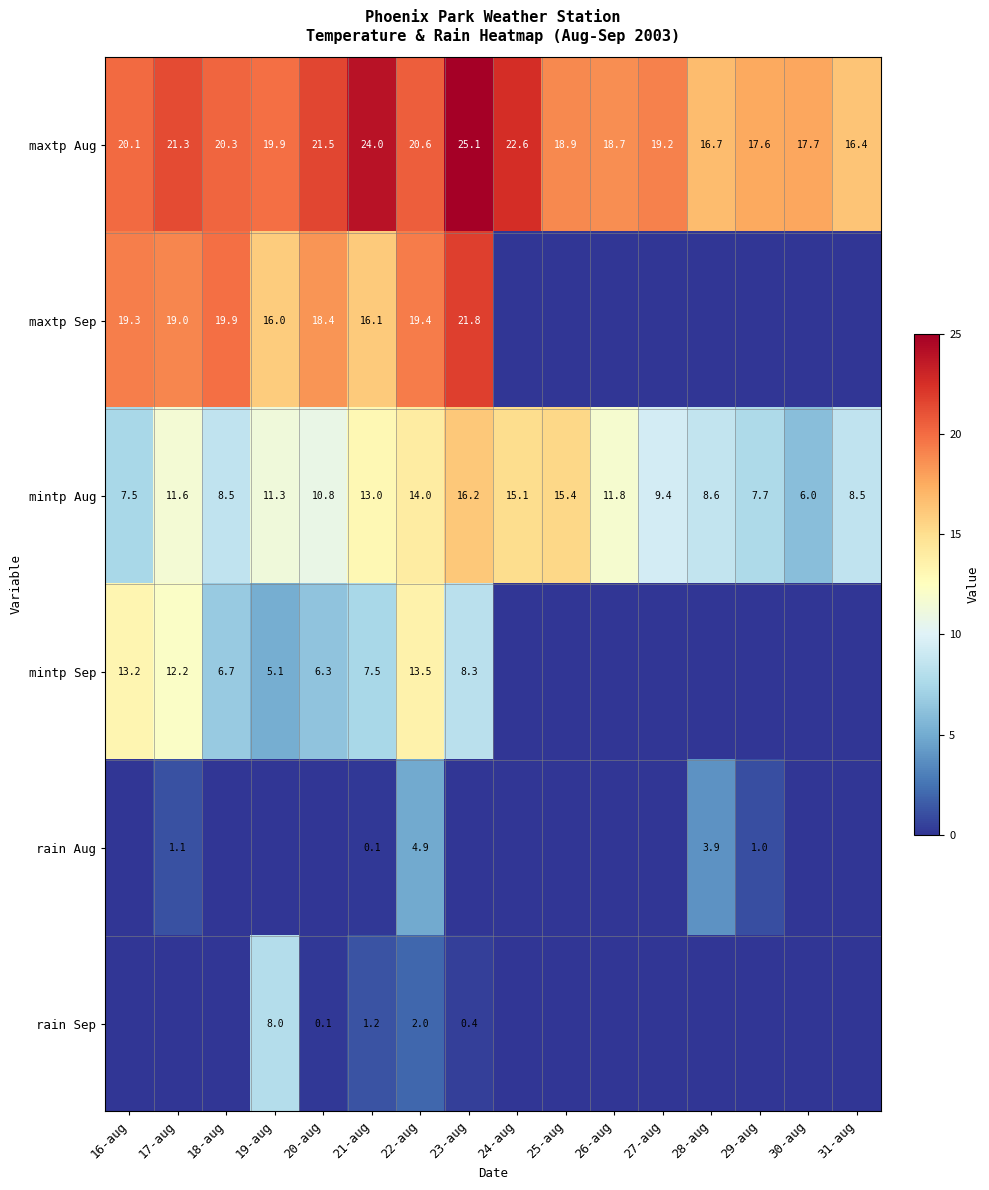

Is it true that mintp Aug equals 12.7 at 29-aug?

False